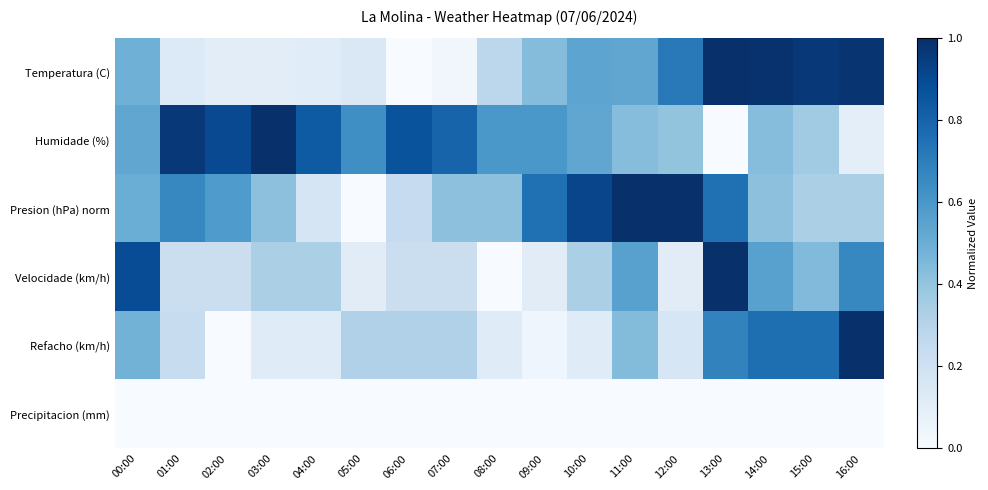

At which category is the sum across all series the highest?

13:00